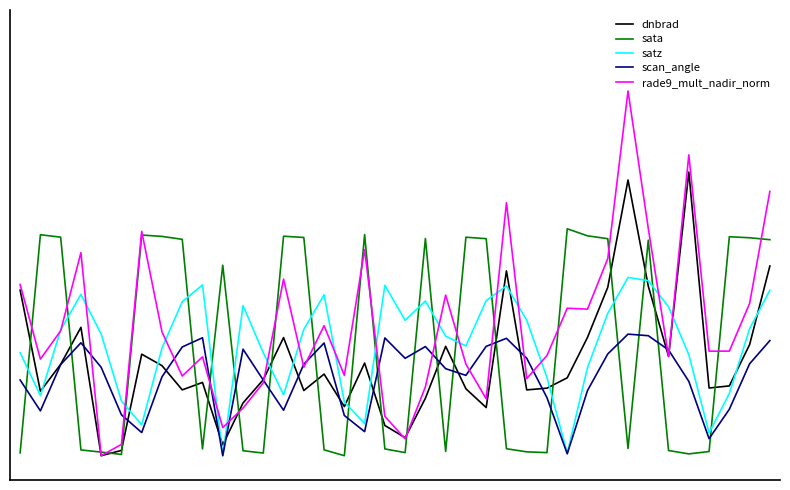

Does the chart display data point markers on the line(s)?

No